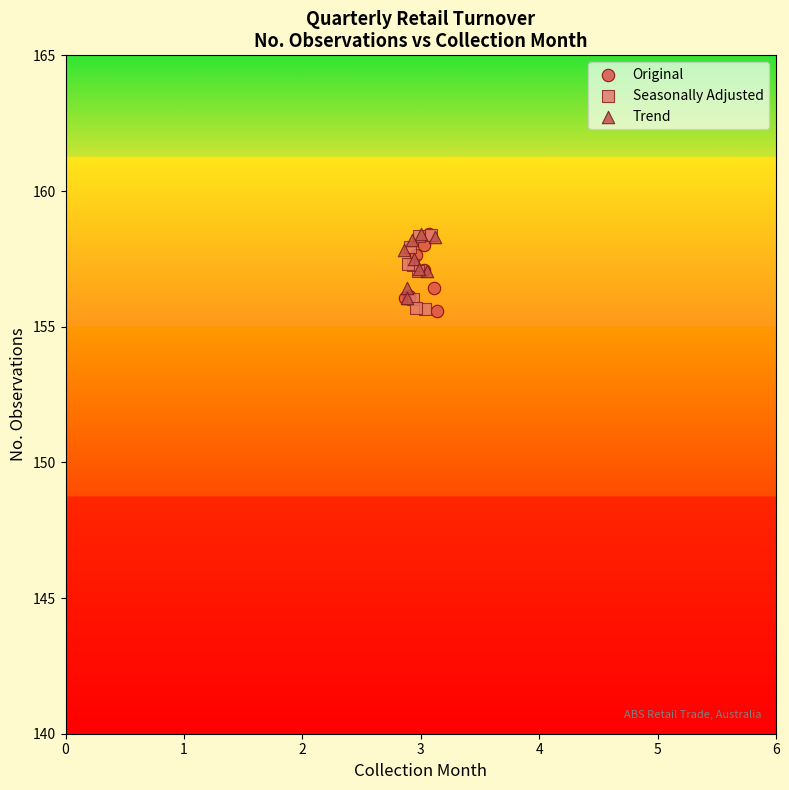

What are all the series names shown in the legend?

Original, Seasonally Adjusted, Trend